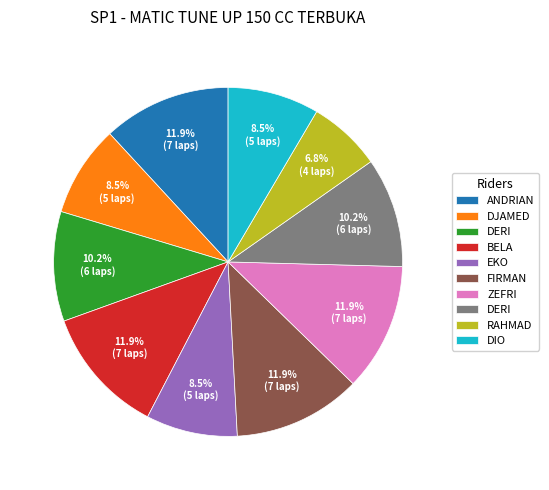

Is there any slice that represents more than half of the pie?

No